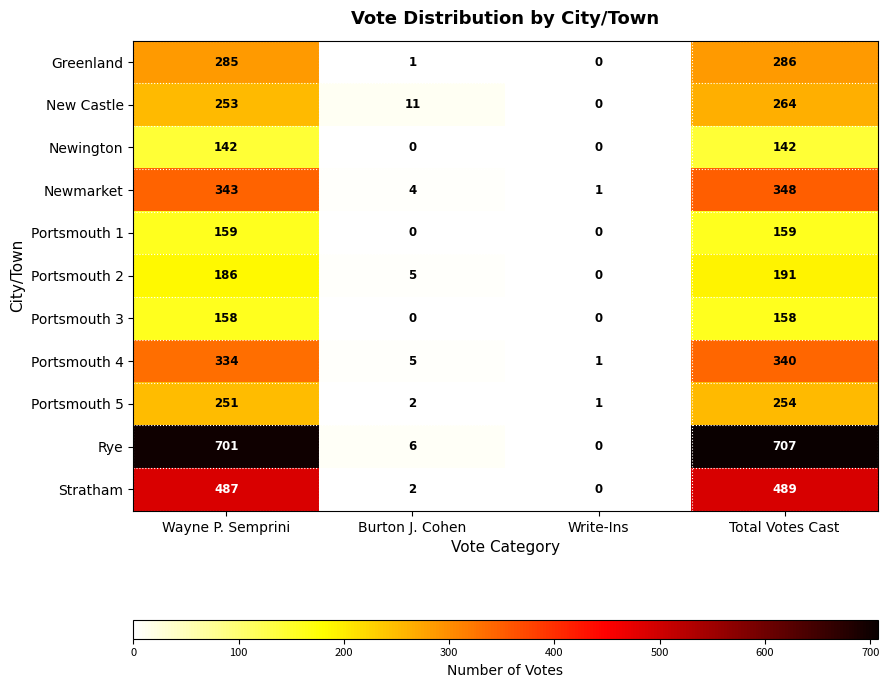

At which label does Newmarket reach its peak?

Total Votes Cast